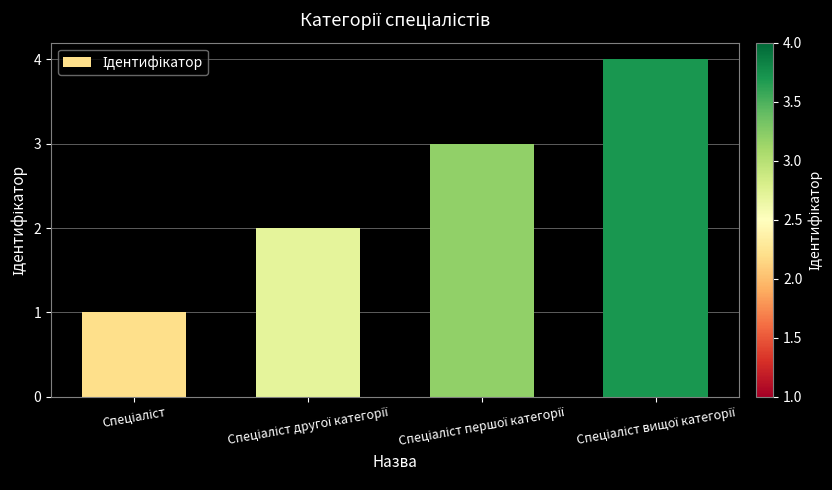

Does the chart contain stacked bars?

No